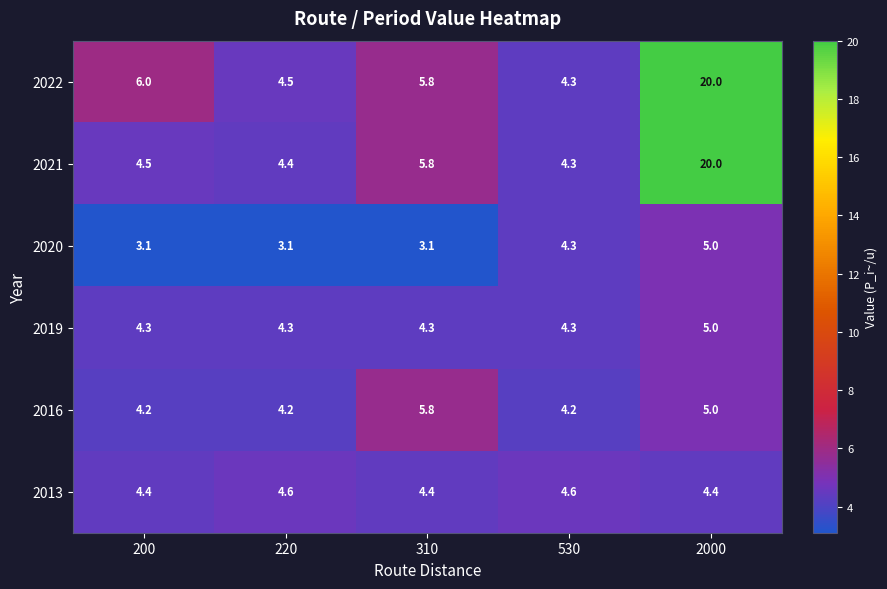

The value of 2020 at 310 is 1.3. True or false?

False